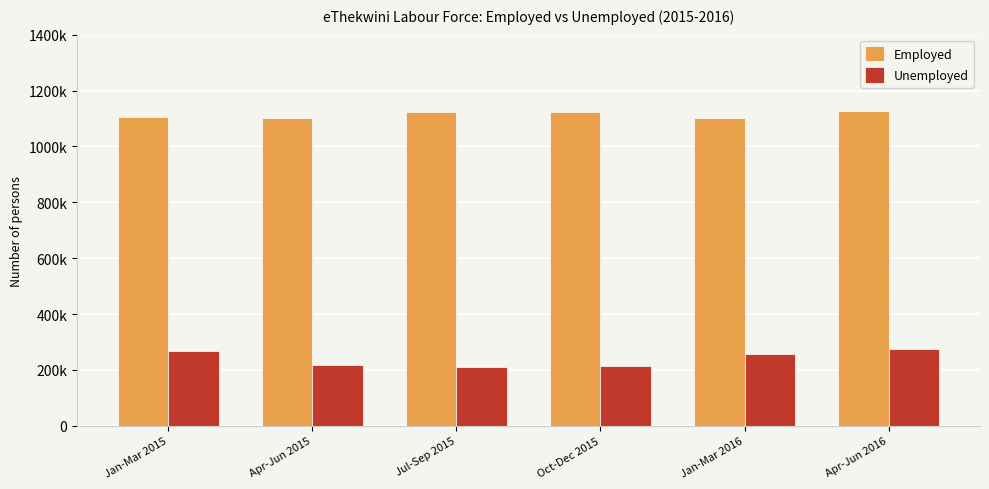

What are all the series names shown in the legend?

Employed, Unemployed